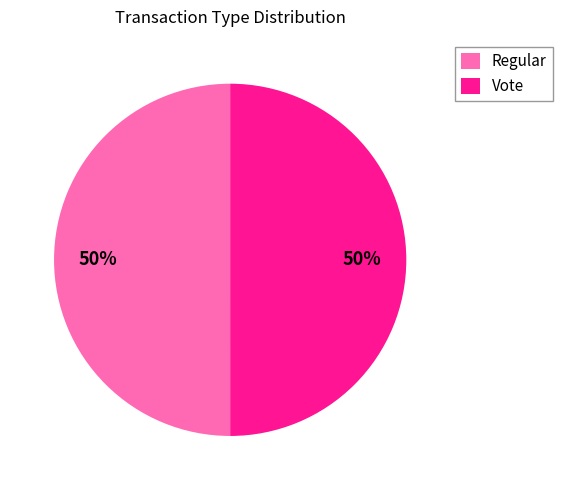

Combined, do Regular and Vote account for over 50%?

Yes